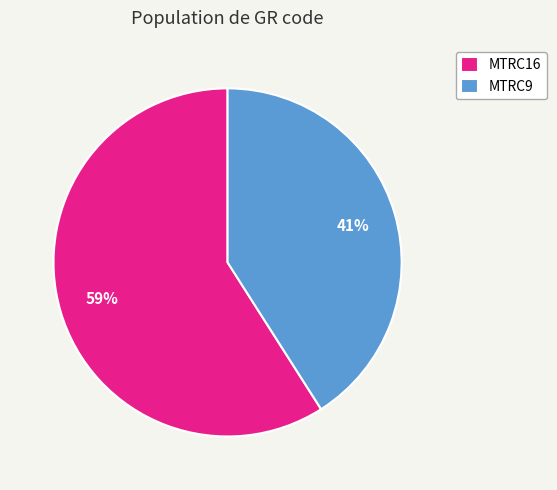

Between MTRC9 and MTRC16, which is larger?

MTRC16